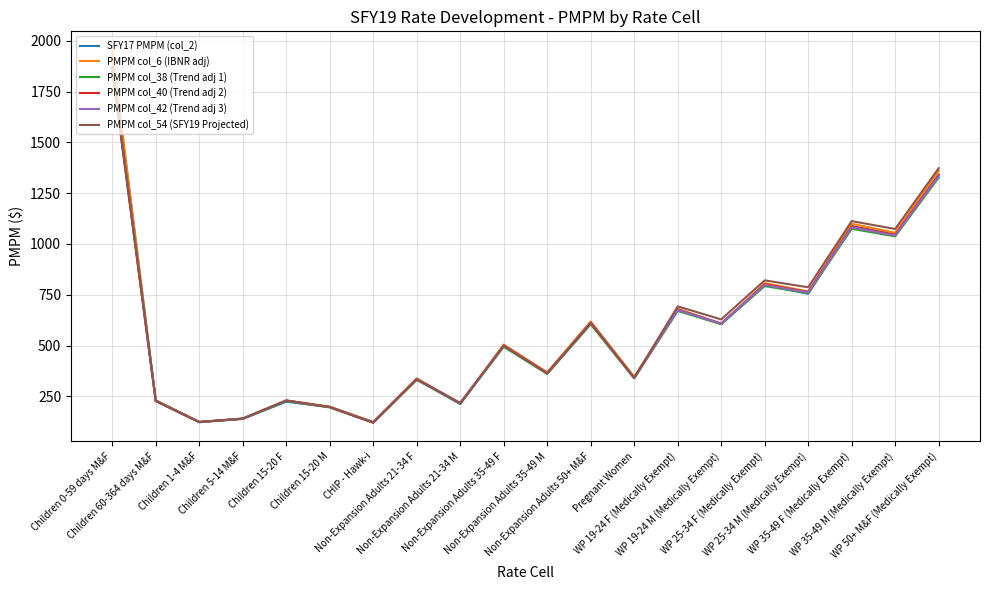

What is the highest value of the PMPM col_40 (Trend adj 2) series?

1868.7